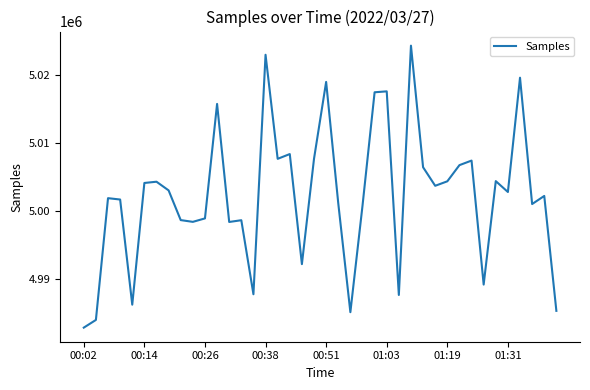

What is the minimum value shown in the chart?

4982913